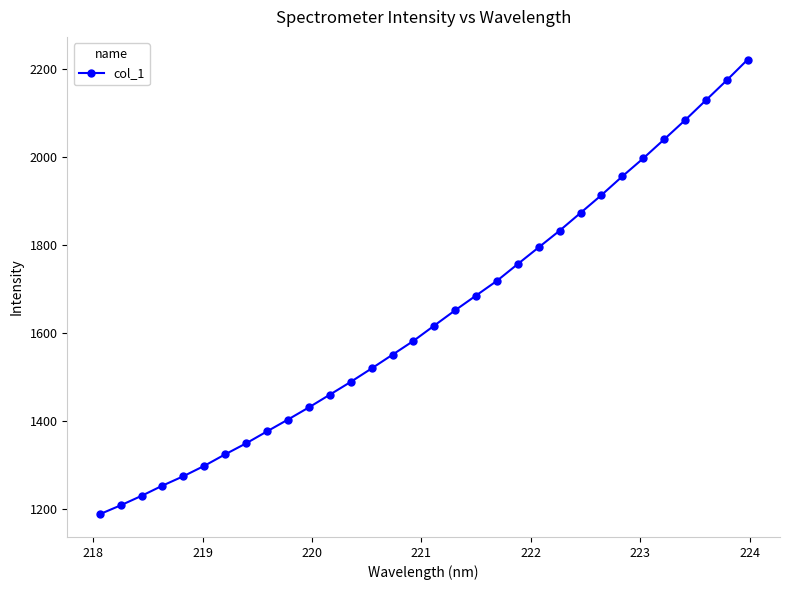

What is the value of the 13th point from the left?

1488.9